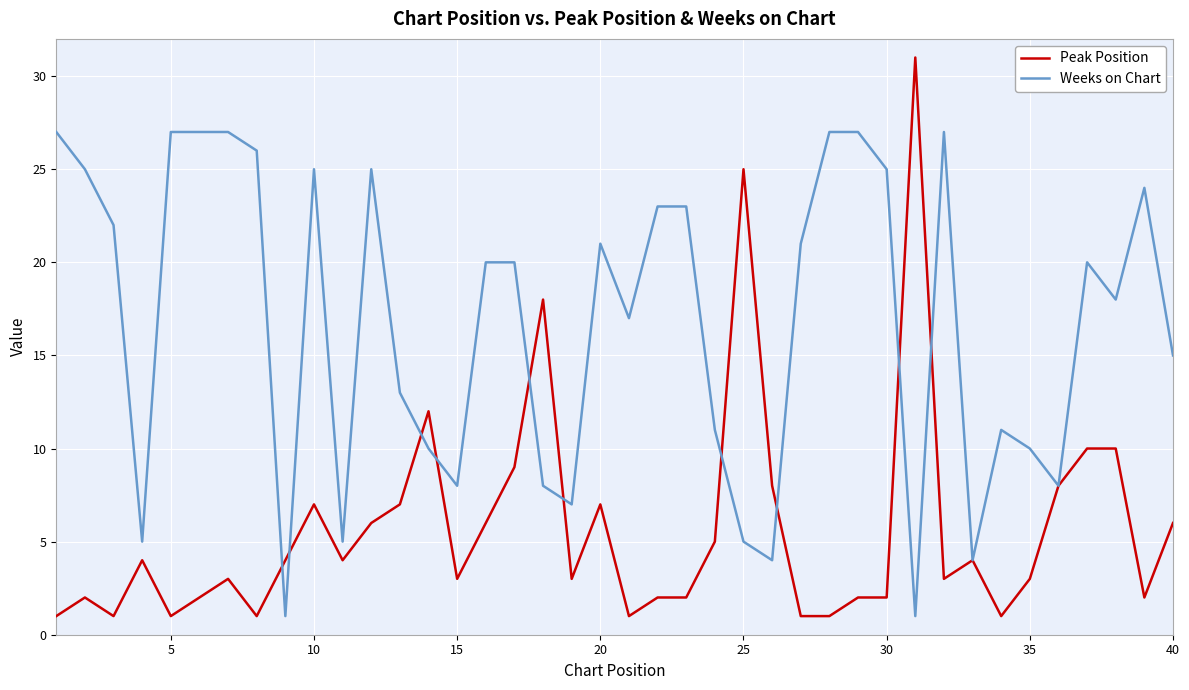

Which series has the widest spread of values?

Peak Position